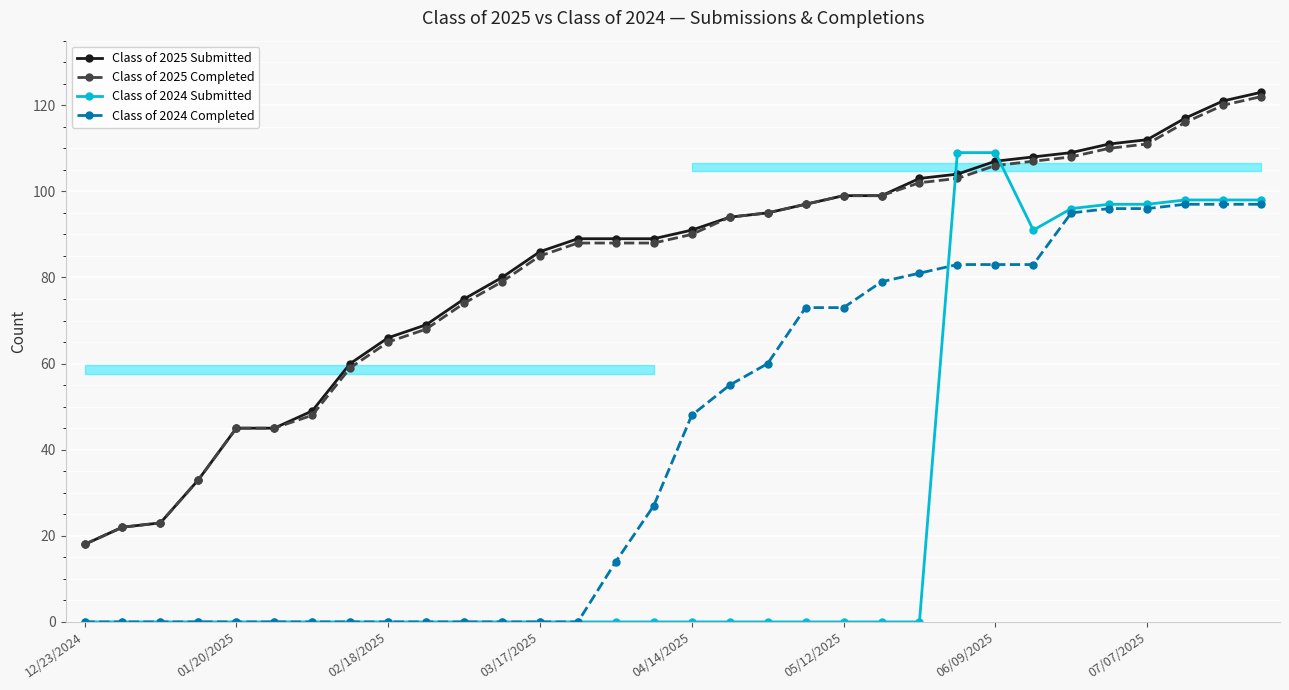

What value does the Class of 2025 Submitted series have at 19?

97